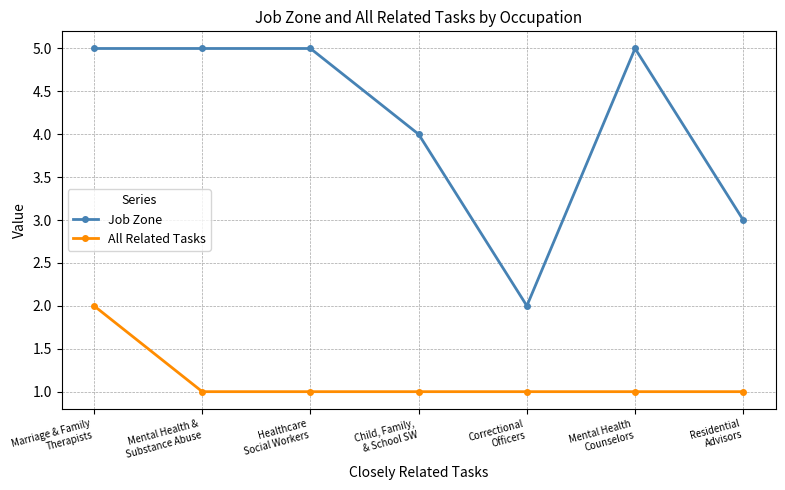

Rank the series by their average value, from highest to lowest.

Job Zone, All Related Tasks